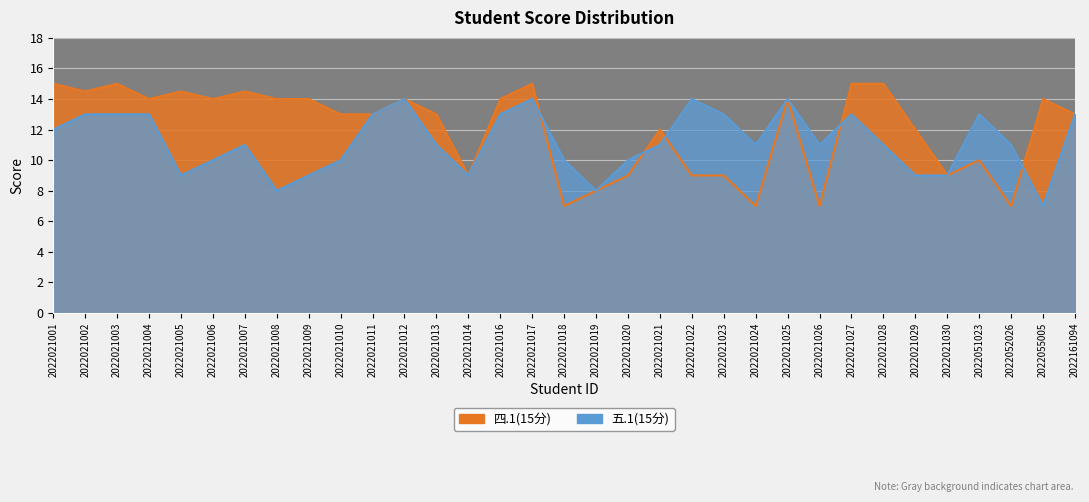

How many interior local peaks does the 四.1(15分) series have?

9